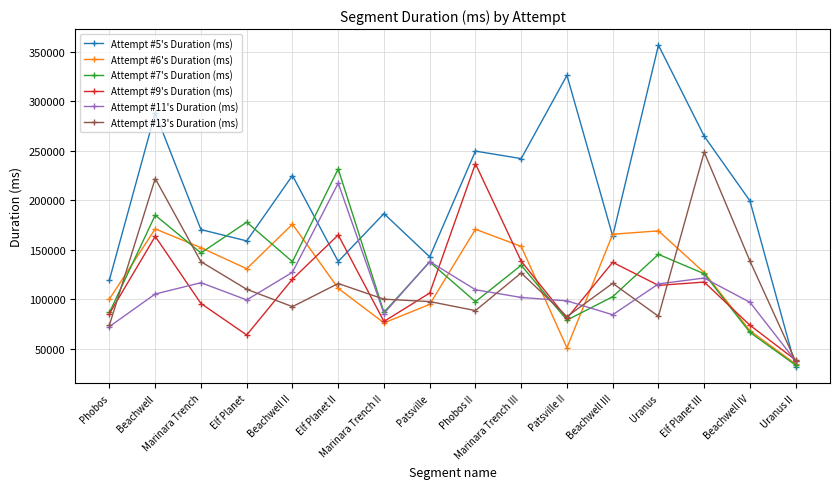

Which series has the largest total across all categories?

Attempt #5's Duration (ms)